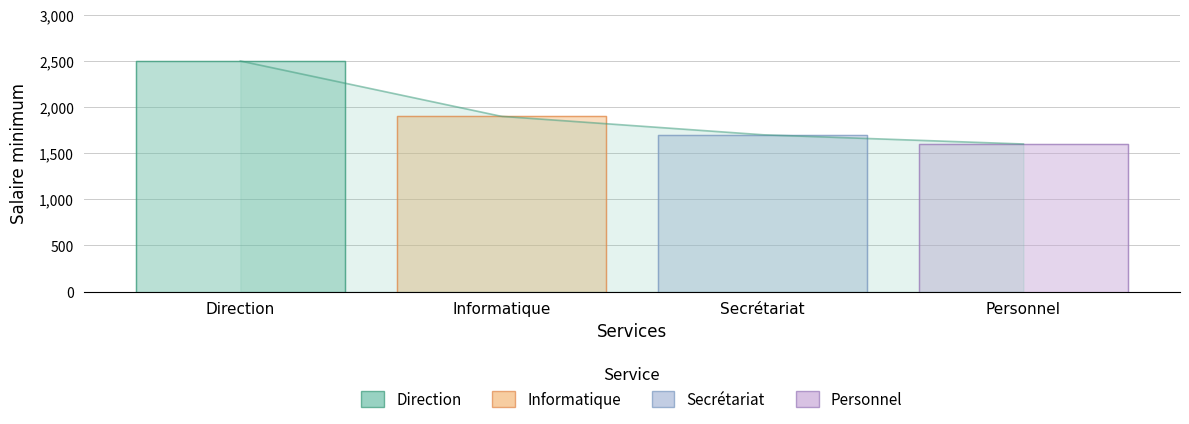

The value of Personnel at Personnel is 1600. True or false?

True